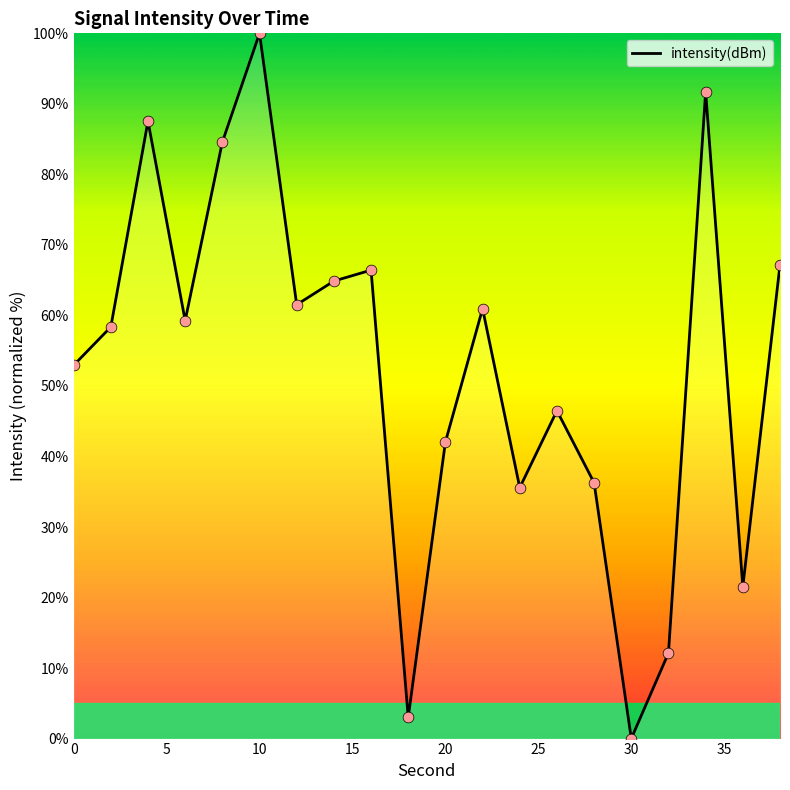

What is the greatest value displayed?

100.0